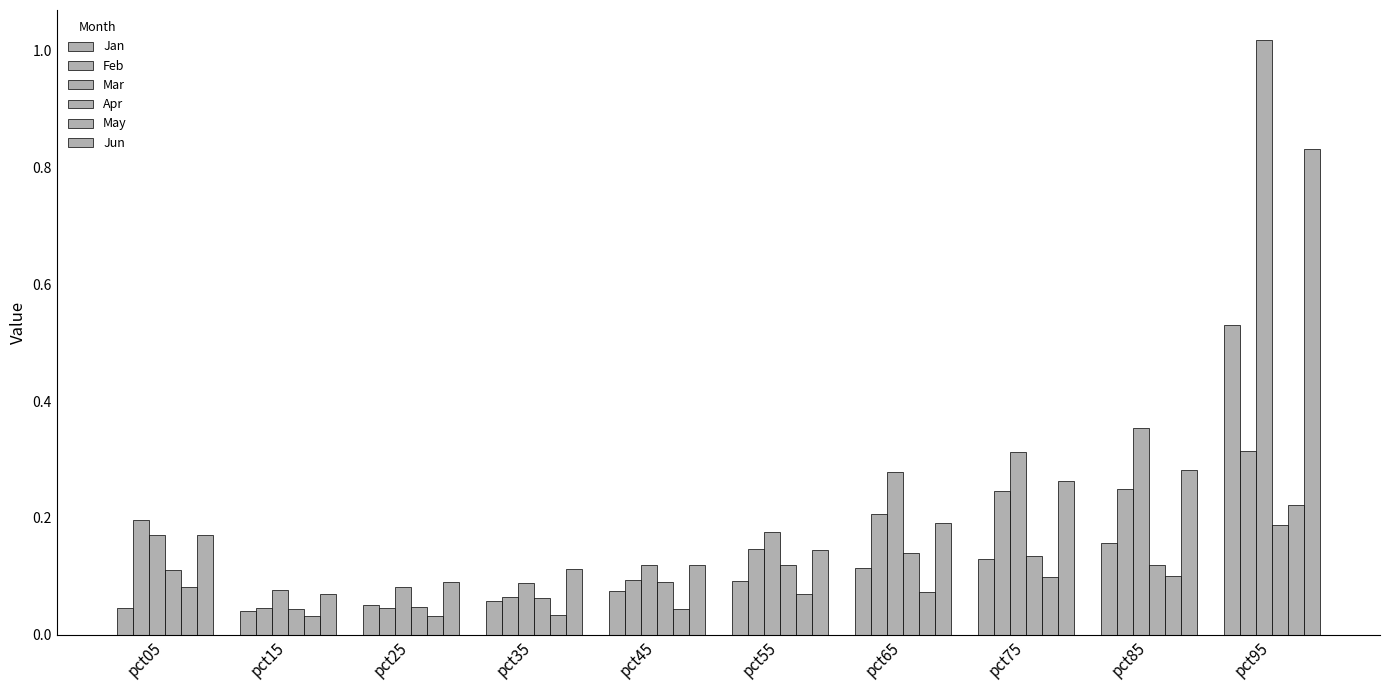

What is the average value of the Jan series?

0.1